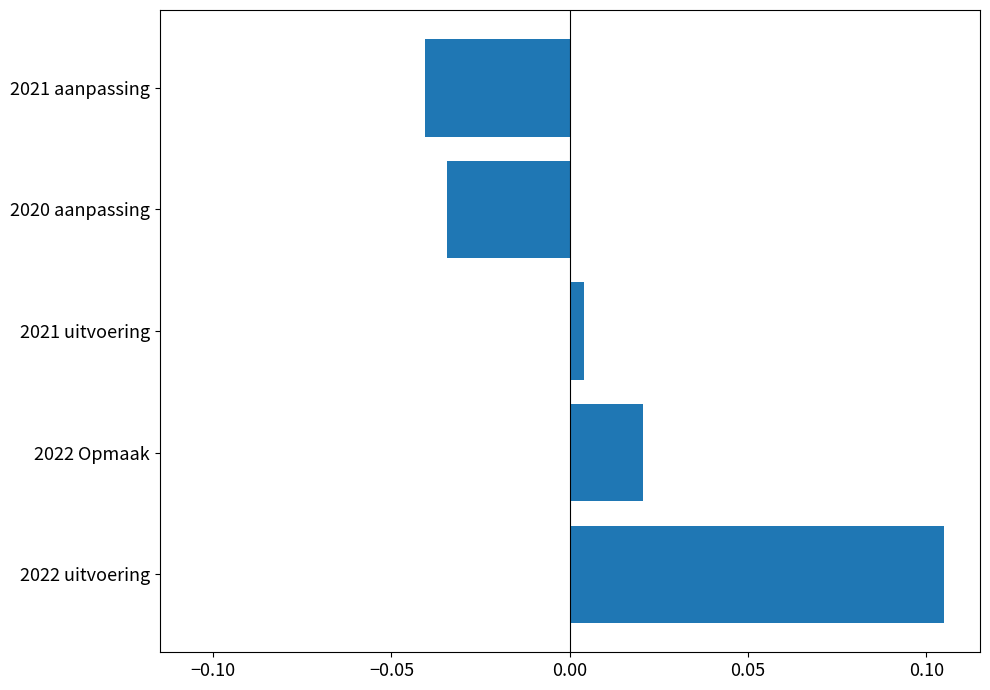

The value at 2020 aanpassing is -0.1. True or false?

False